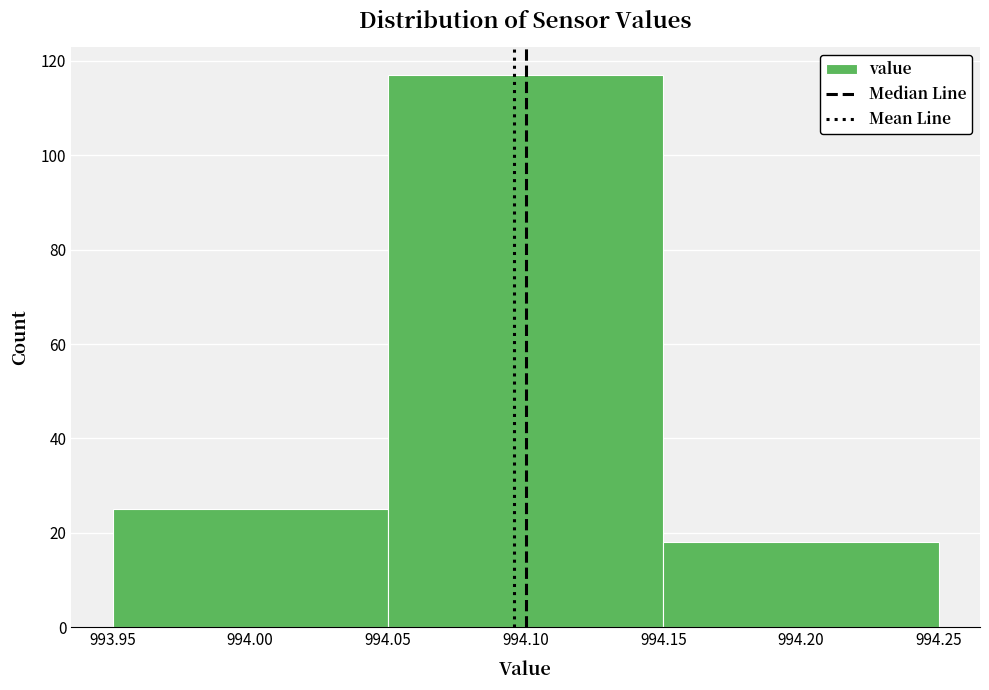

Reading left to right, list every bar in this chart as the range it spans on the x-axis followed by its height. The values are not printed on the chart, so give them approximately, as read against the axis.

993.95 to 994.05: 26
994.05 to 994.15: 118
994.15 to 994.25: 18